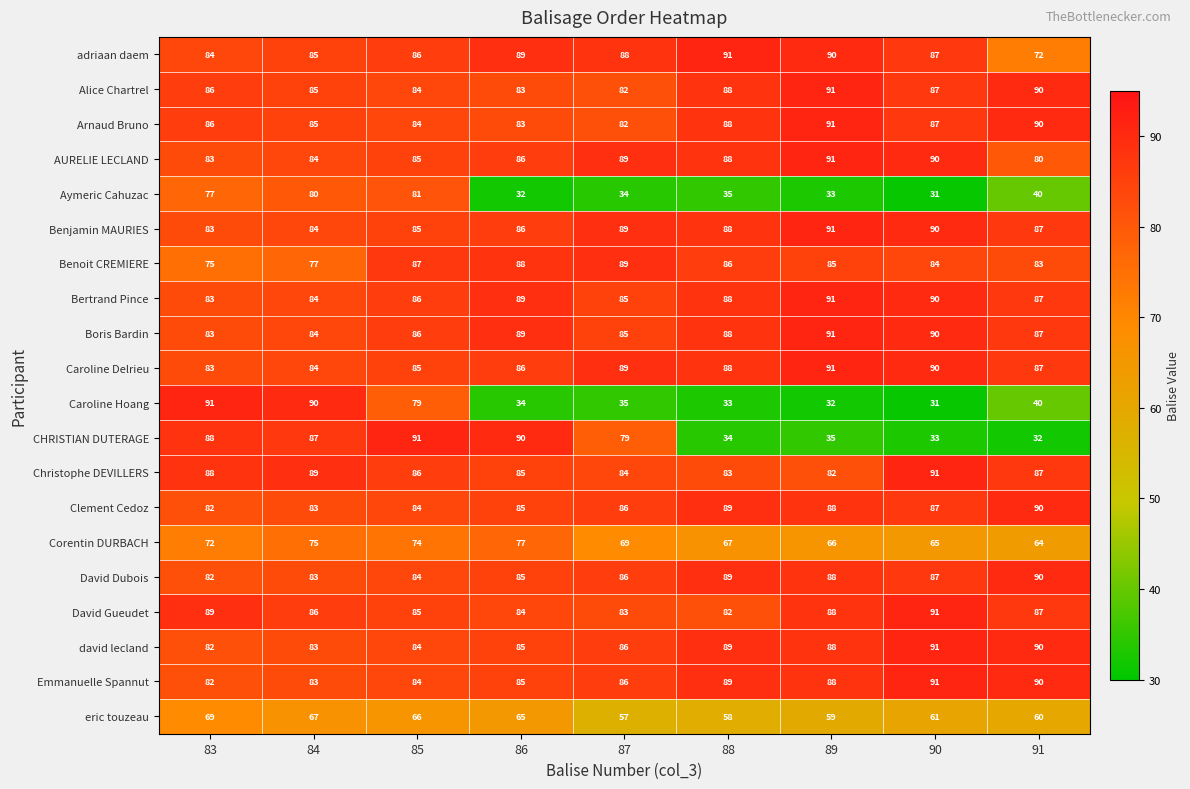

Is it true that Bertrand Pince equals 119 at 84?

False